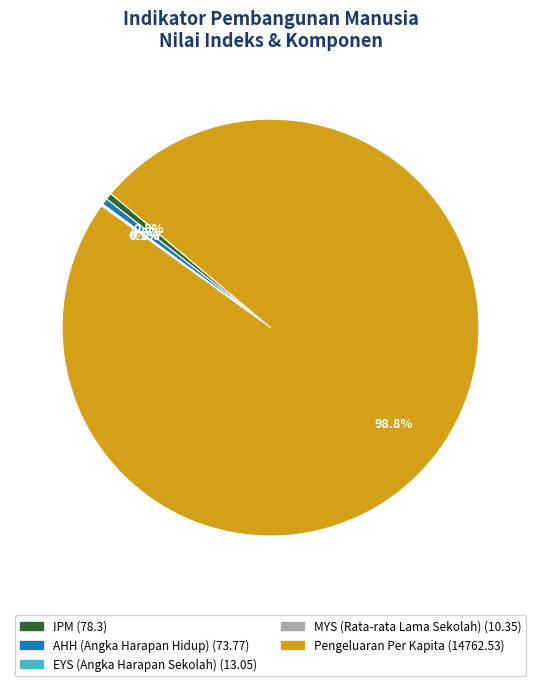

Which slice is the largest?

Pengeluaran Per Kapita